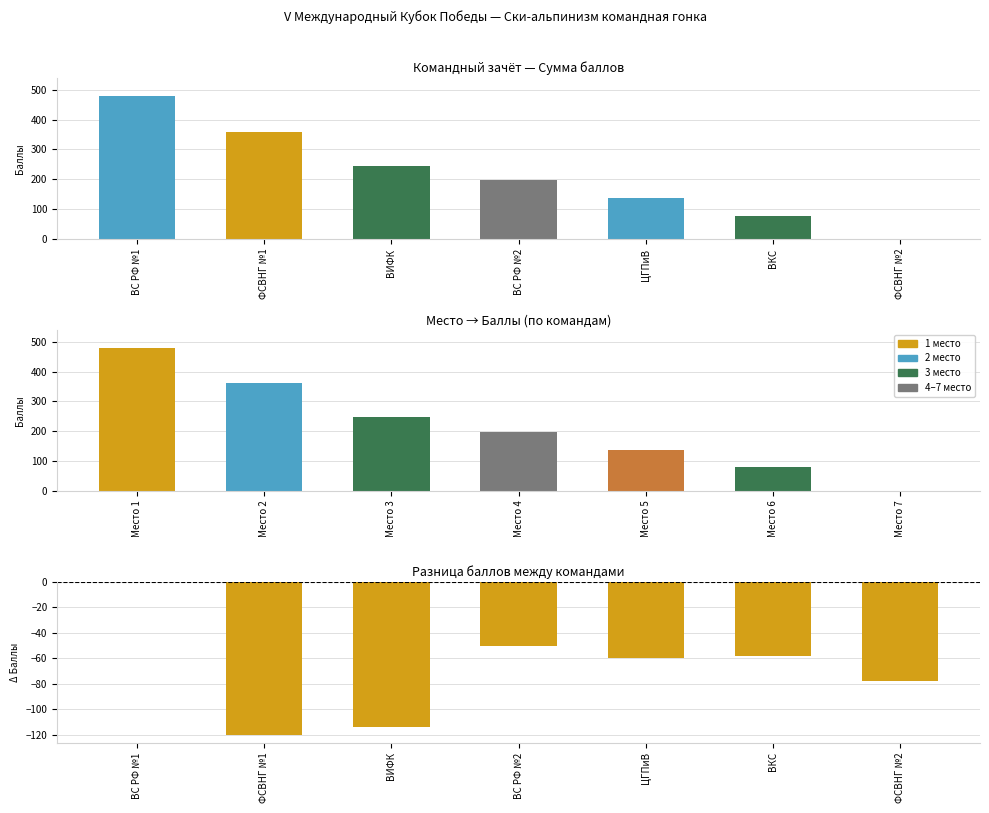

Are the bars grouped side by side (vs. stacked)?

Yes